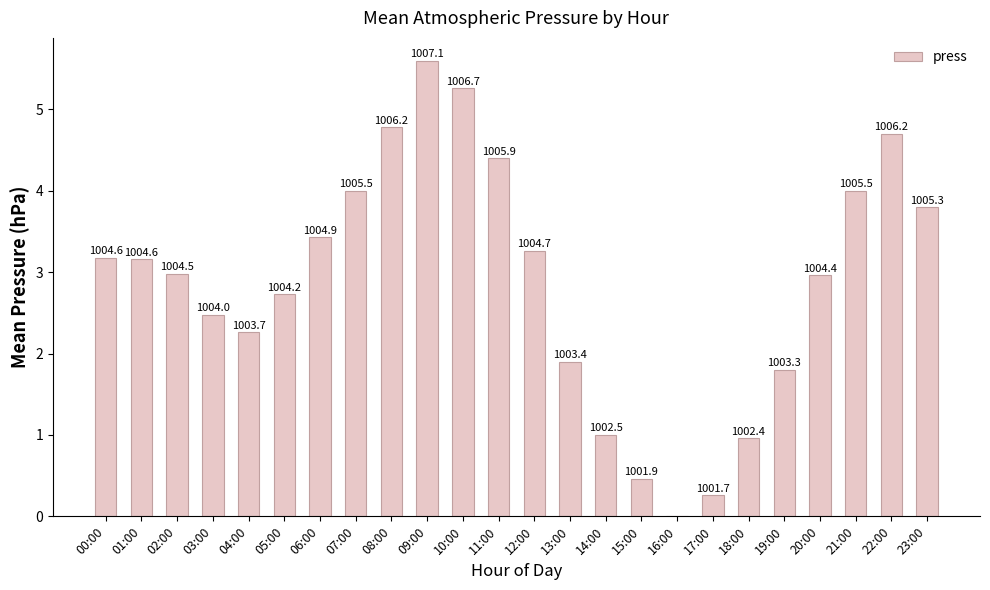

Are the bars horizontal?

No